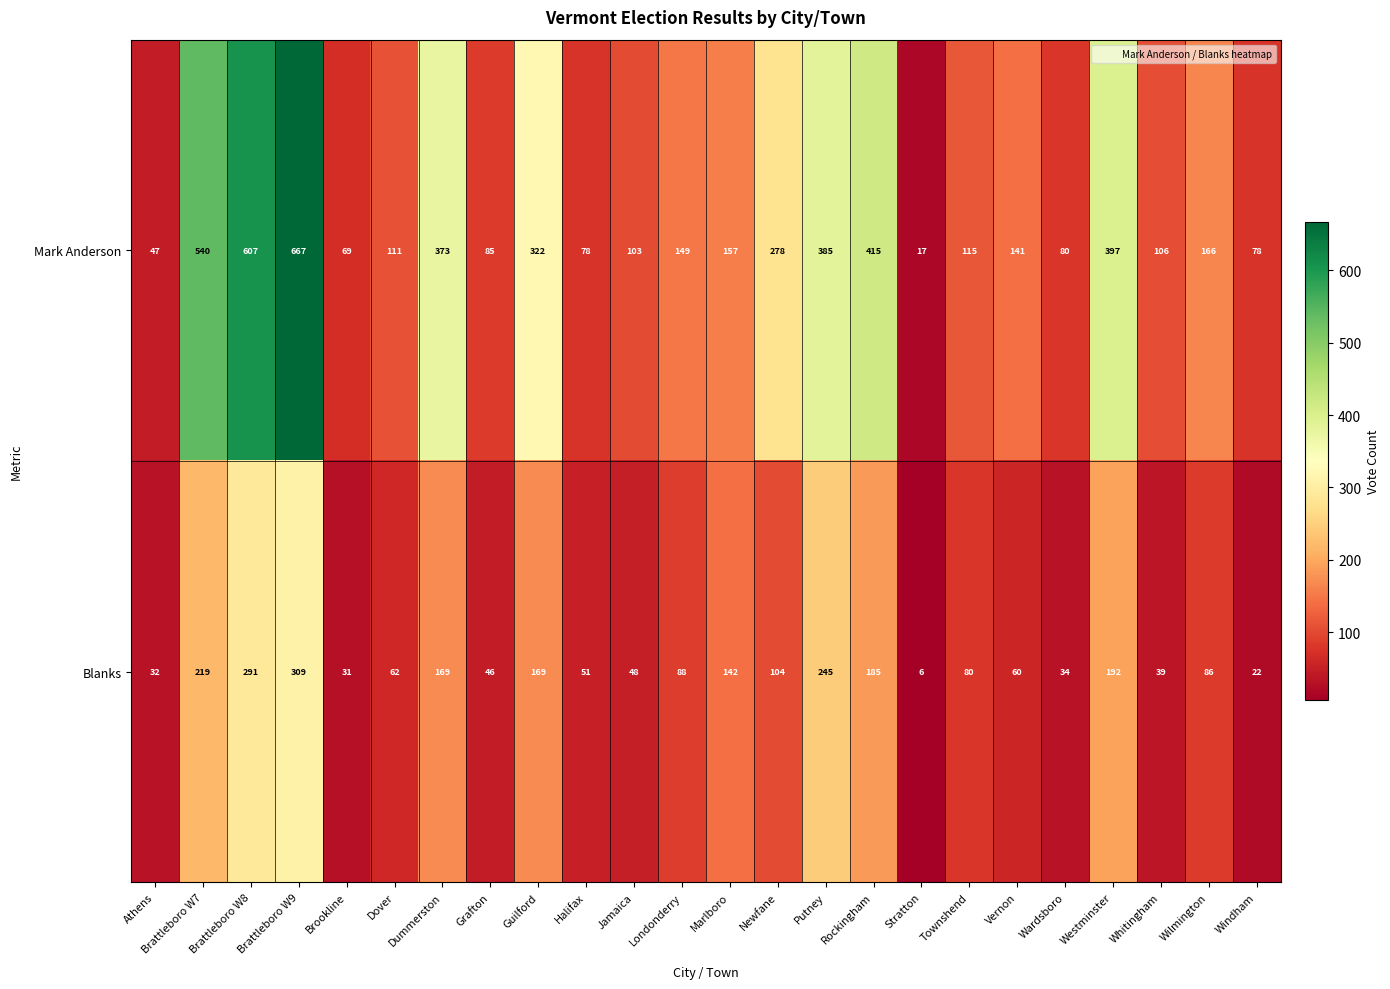

What is the greatest value displayed?

667